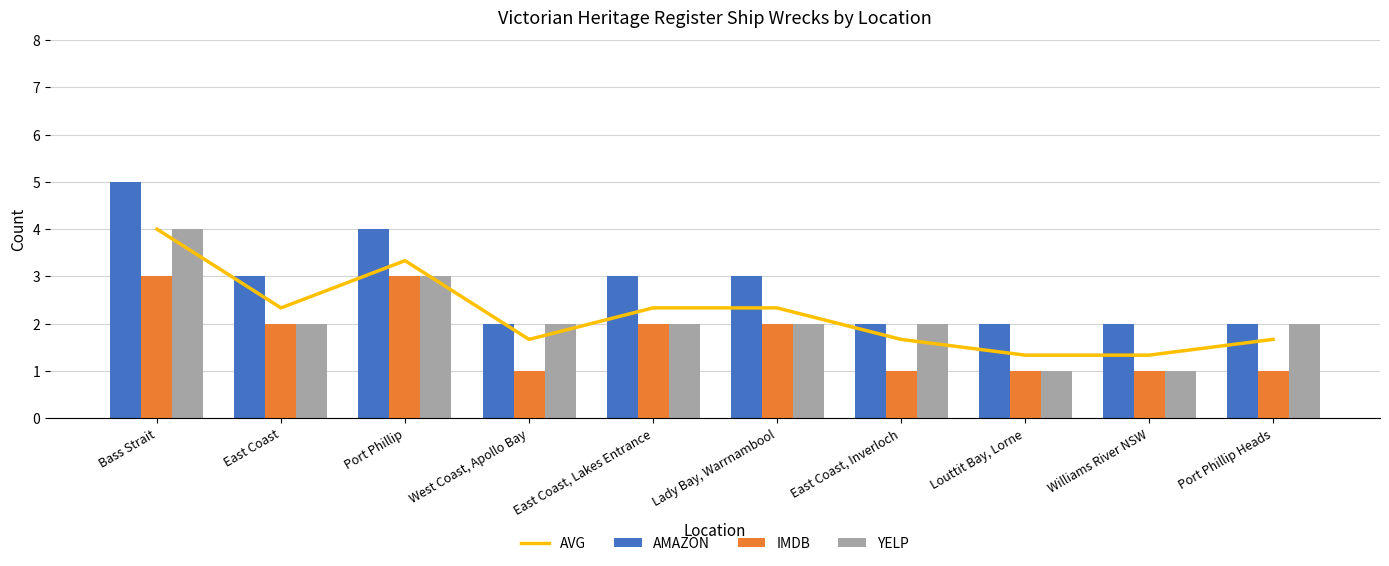

The value of YELP at West Coast, Apollo Bay is 2.0. True or false?

True